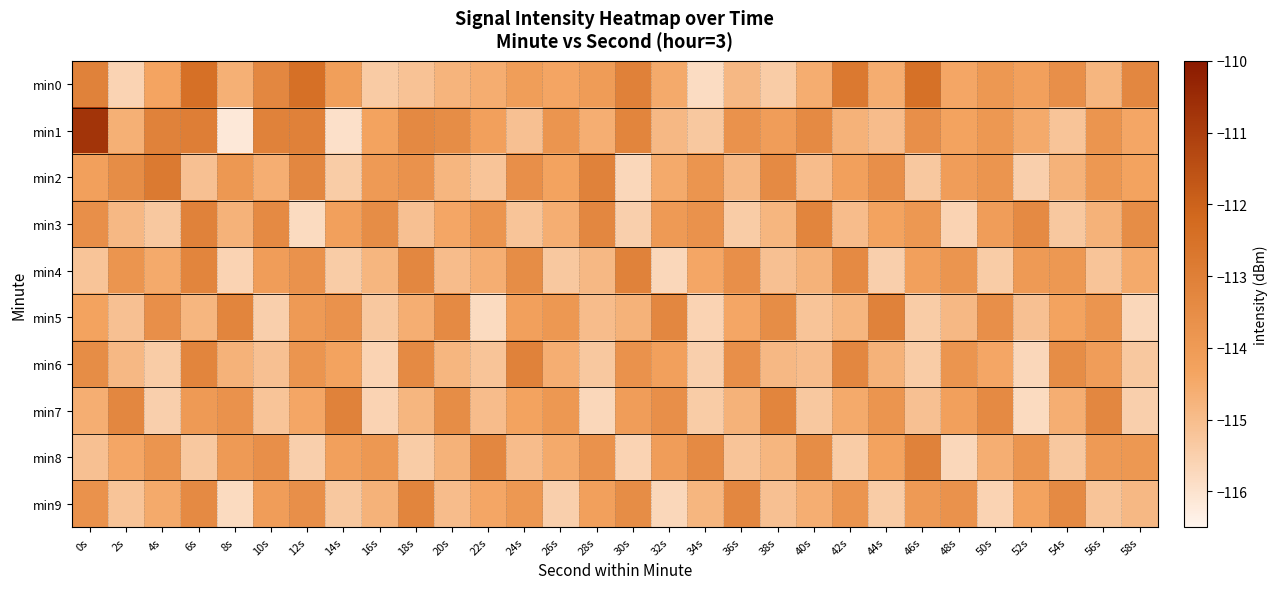

Reading left to right, transcribe all the data shown in this chart.

min0: 0s=-113.1	2s=-115.6	4s=-114.4	6s=-112.5	8s=-114.7	10s=-113.3	12s=-112.4	14s=-114.2	16s=-115.4	18s=-115.2	20s=-114.8	22s=-114.6	24s=-114.1	26s=-114.4	28s=-114.1	30s=-113.1	32s=-114.5	34s=-115.8	36s=-114.9	38s=-115.4	40s=-114.6	42s=-112.8	44s=-114.6	46s=-112.5	48s=-114.4	50s=-113.9	52s=-114.2	54s=-113.6	56s=-114.8	58s=-113.3
min1: 0s=-110.7	2s=-114.7	4s=-113.1	6s=-112.9	8s=-116.2	10s=-113.1	12s=-113.1	14s=-115.9	16s=-114.3	18s=-113.4	20s=-113.5	22s=-114.2	24s=-115.1	26s=-113.8	28s=-114.6	30s=-113.2	32s=-114.9	34s=-115.3	36s=-113.7	38s=-114.1	40s=-113.4	42s=-114.7	44s=-115.0	46s=-113.6	48s=-114.3	50s=-113.9	52s=-114.5	54s=-115.2	56s=-113.8	58s=-114.4
min2: 0s=-114.2	2s=-113.5	4s=-112.8	6s=-115.1	8s=-113.9	10s=-114.6	12s=-113.3	14s=-115.4	16s=-114.0	18s=-113.7	20s=-114.8	22s=-115.2	24s=-113.6	26s=-114.3	28s=-113.1	30s=-115.7	32s=-114.5	34s=-113.8	36s=-114.9	38s=-113.4	40s=-115.0	42s=-114.2	44s=-113.6	46s=-115.3	48s=-114.1	50s=-113.8	52s=-115.5	54s=-114.7	56s=-113.9	58s=-114.3
min3: 0s=-113.6	2s=-114.9	4s=-115.3	6s=-113.1	8s=-114.7	10s=-113.4	12s=-115.8	14s=-114.2	16s=-113.5	18s=-115.1	20s=-114.4	22s=-113.8	24s=-115.2	26s=-114.6	28s=-113.3	30s=-115.5	32s=-114.0	34s=-113.7	36s=-115.4	38s=-114.8	40s=-113.2	42s=-115.0	44s=-114.3	46s=-113.9	48s=-115.6	50s=-114.1	52s=-113.4	54s=-115.3	56s=-114.7	58s=-113.5
min4: 0s=-115.2	2s=-113.8	4s=-114.5	6s=-113.2	8s=-115.6	10s=-114.1	12s=-113.7	14s=-115.4	16s=-114.8	18s=-113.3	20s=-115.0	22s=-114.6	24s=-113.5	26s=-115.3	28s=-114.9	30s=-113.1	32s=-115.7	34s=-114.4	36s=-113.6	38s=-115.1	40s=-114.7	42s=-113.4	44s=-115.5	46s=-114.2	48s=-113.8	50s=-115.4	52s=-114.0	54s=-113.9	56s=-115.2	58s=-114.5
min5: 0s=-114.3	2s=-115.1	4s=-113.6	6s=-114.8	8s=-113.2	10s=-115.5	12s=-114.0	14s=-113.7	16s=-115.3	18s=-114.6	20s=-113.4	22s=-115.8	24s=-114.2	26s=-113.9	28s=-115.0	30s=-114.7	32s=-113.3	34s=-115.6	36s=-114.4	38s=-113.5	40s=-115.2	42s=-114.8	44s=-113.1	46s=-115.4	48s=-114.9	50s=-113.6	52s=-115.1	54s=-114.3	56s=-113.8	58s=-115.7
min6: 0s=-113.5	2s=-114.9	4s=-115.4	6s=-113.2	8s=-114.7	10s=-115.1	12s=-113.8	14s=-114.3	16s=-115.6	18s=-113.4	20s=-114.8	22s=-115.2	24s=-113.1	26s=-114.6	28s=-115.3	30s=-113.7	32s=-114.2	34s=-115.5	36s=-113.6	38s=-114.9	40s=-115.0	42s=-113.3	44s=-114.7	46s=-115.4	48s=-113.8	50s=-114.4	52s=-115.7	54s=-113.5	56s=-114.1	58s=-115.3
min7: 0s=-114.6	2s=-113.3	4s=-115.5	6s=-114.0	8s=-113.7	10s=-115.2	12s=-114.4	14s=-113.1	16s=-115.6	18s=-114.8	20s=-113.5	22s=-115.0	24s=-114.3	26s=-113.9	28s=-115.7	30s=-114.1	32s=-113.6	34s=-115.4	36s=-114.7	38s=-113.2	40s=-115.3	42s=-114.5	44s=-113.8	46s=-115.1	48s=-114.2	50s=-113.4	52s=-115.8	54s=-114.6	56s=-113.3	58s=-115.5
min8: 0s=-115.1	2s=-114.4	4s=-113.8	6s=-115.3	8s=-114.0	10s=-113.6	12s=-115.5	14s=-114.2	16s=-113.9	18s=-115.4	20s=-114.7	22s=-113.3	24s=-115.0	26s=-114.5	28s=-113.7	30s=-115.6	32s=-114.1	34s=-113.4	36s=-115.2	38s=-114.8	40s=-113.5	42s=-115.4	44s=-114.3	46s=-113.1	48s=-115.7	50s=-114.6	52s=-113.8	54s=-115.3	56s=-114.0	58s=-113.9
min9: 0s=-113.7	2s=-115.2	4s=-114.5	6s=-113.4	8s=-115.8	10s=-114.1	12s=-113.6	14s=-115.3	16s=-114.7	18s=-113.2	20s=-115.0	22s=-114.4	24s=-113.9	26s=-115.5	28s=-114.2	30s=-113.5	32s=-115.7	34s=-114.8	36s=-113.3	38s=-115.1	40s=-114.6	42s=-113.8	44s=-115.4	46s=-114.0	48s=-113.7	50s=-115.6	52s=-114.3	54s=-113.4	56s=-115.2	58s=-114.9